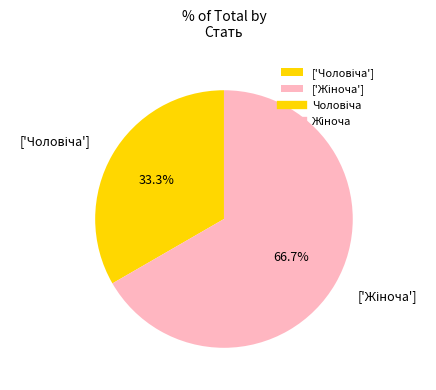

Is there a majority slice in this chart?

Yes